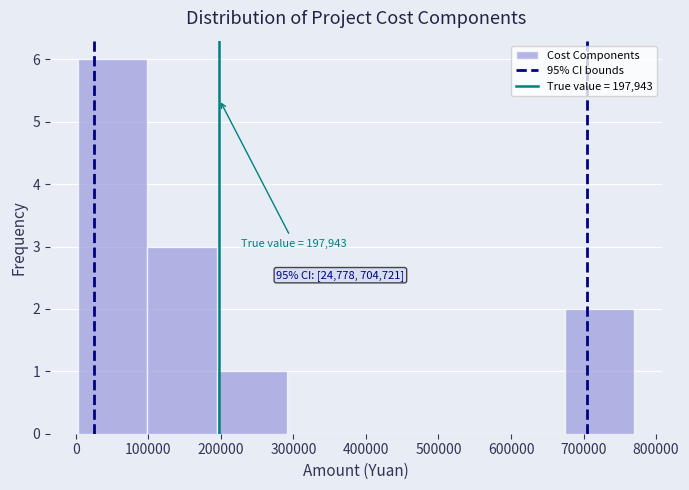

Which range on the x-axis has the tallest bar?

0 to 100000